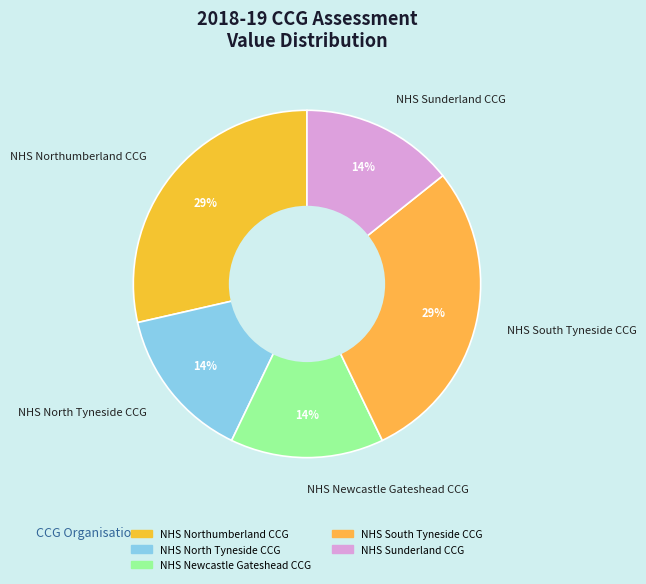

Count the number of slices in the pie.

5